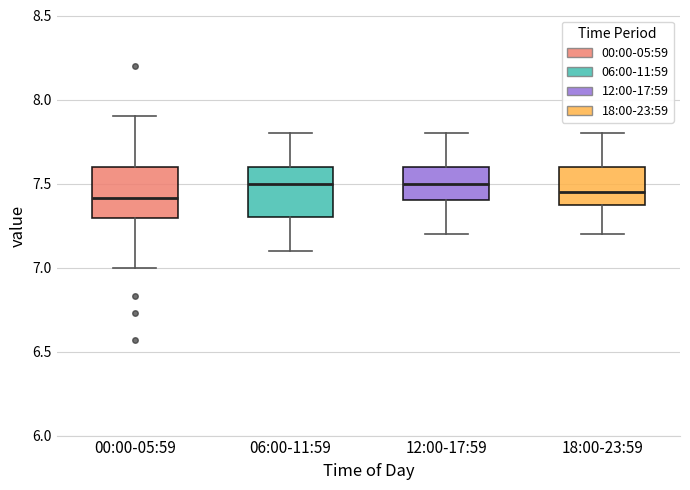

Reading left to right, read every box against the y-axis: the position of its median line, the range the box covers, and the ends of its whiskers. The values are not printed on the chart, so give them approximately, as read against the axis.

00:00-05:59: median 7.40, box 7.30 to 7.60, whiskers 7.00 to 7.90
06:00-11:59: median 7.50, box 7.30 to 7.60, whiskers 7.10 to 7.80
12:00-17:59: median 7.50, box 7.40 to 7.60, whiskers 7.20 to 7.80
18:00-23:59: median 7.45, box 7.40 to 7.60, whiskers 7.20 to 7.80